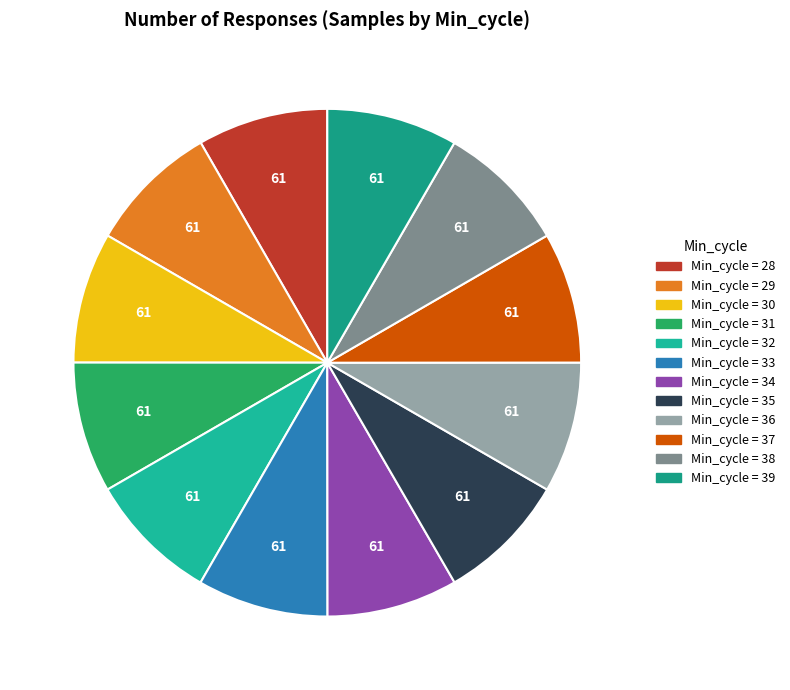

Count the number of slices in the pie.

12